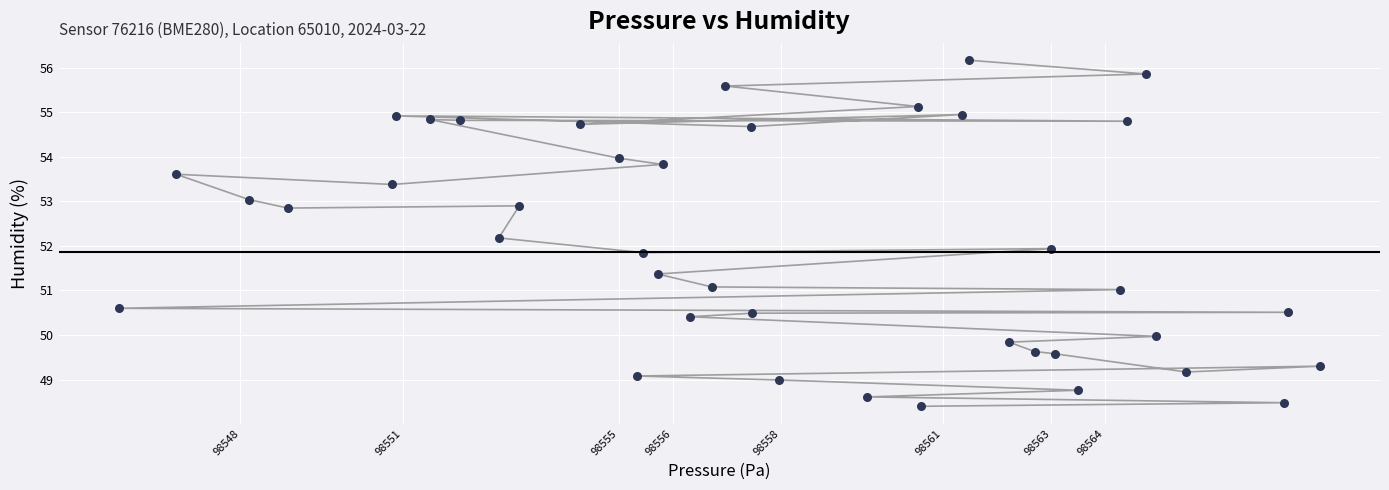

What is the range of X values (max minus min)?

22.2